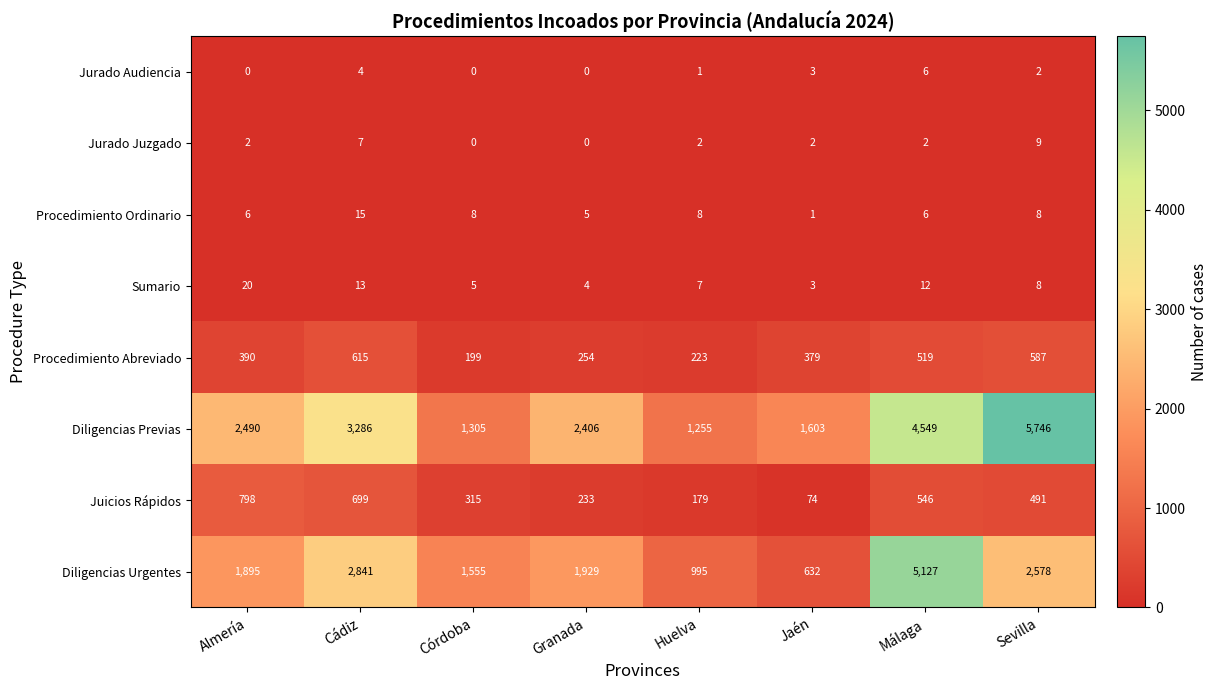

At which label is Jurado Audiencia closest to 3?

Jaén